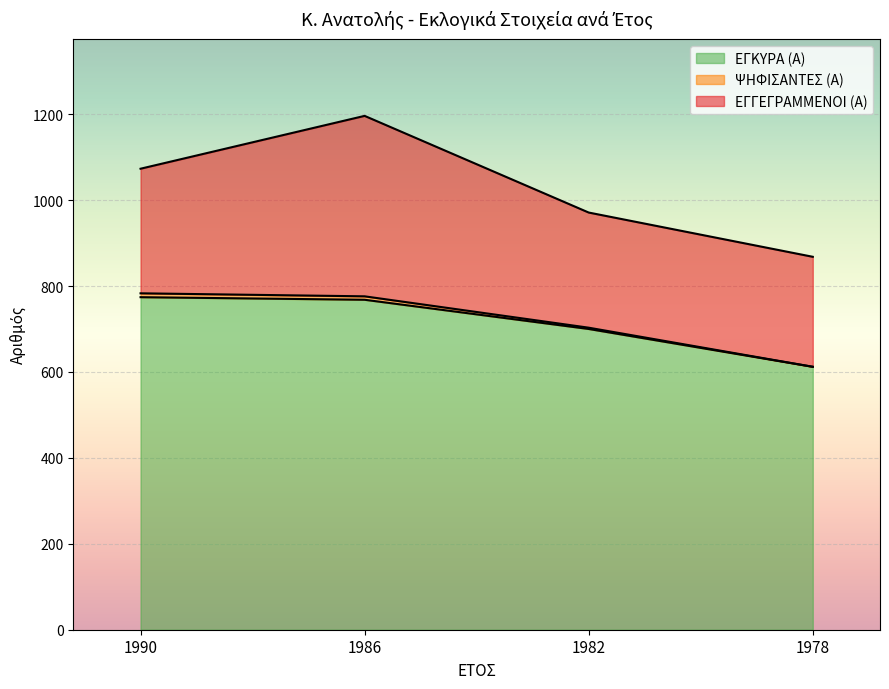

What is the difference between the second highest and minimum values in the ΕΓΚΥΡΑ (Α) series?

156